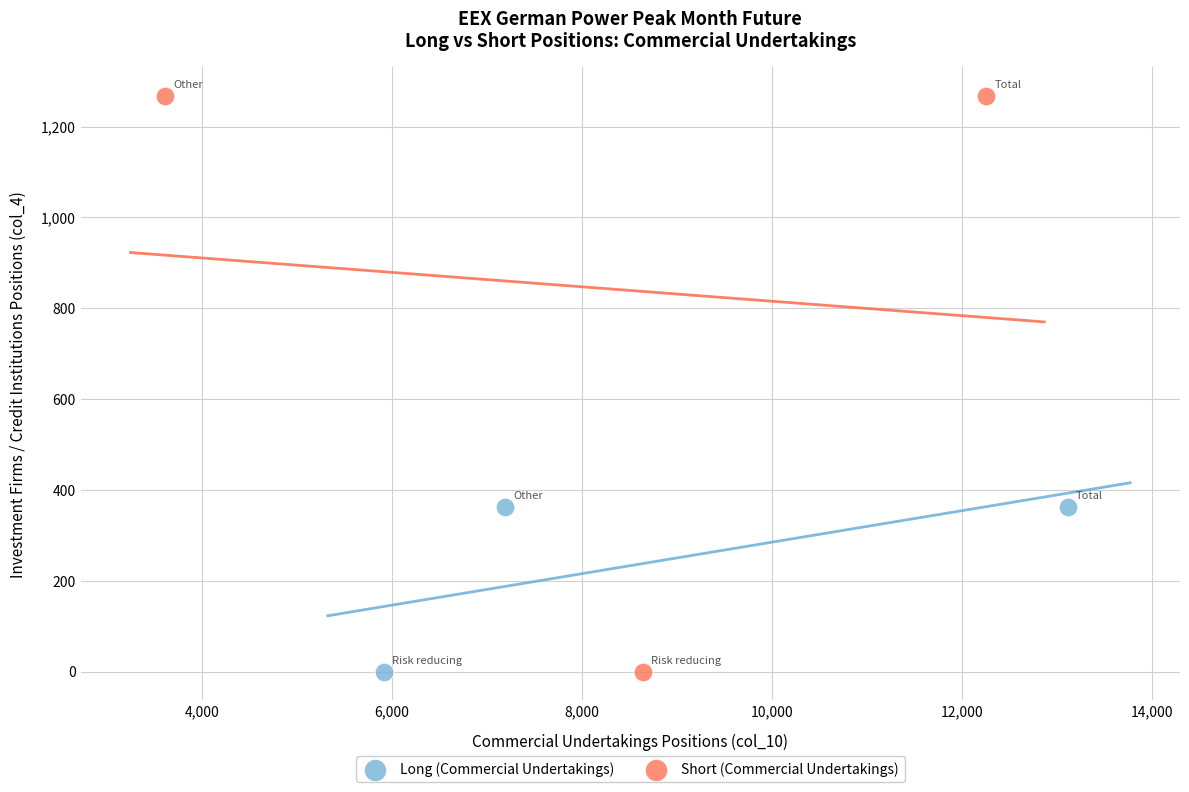

Which series has the widest spread of Y values?

Short (Commercial Undertakings)